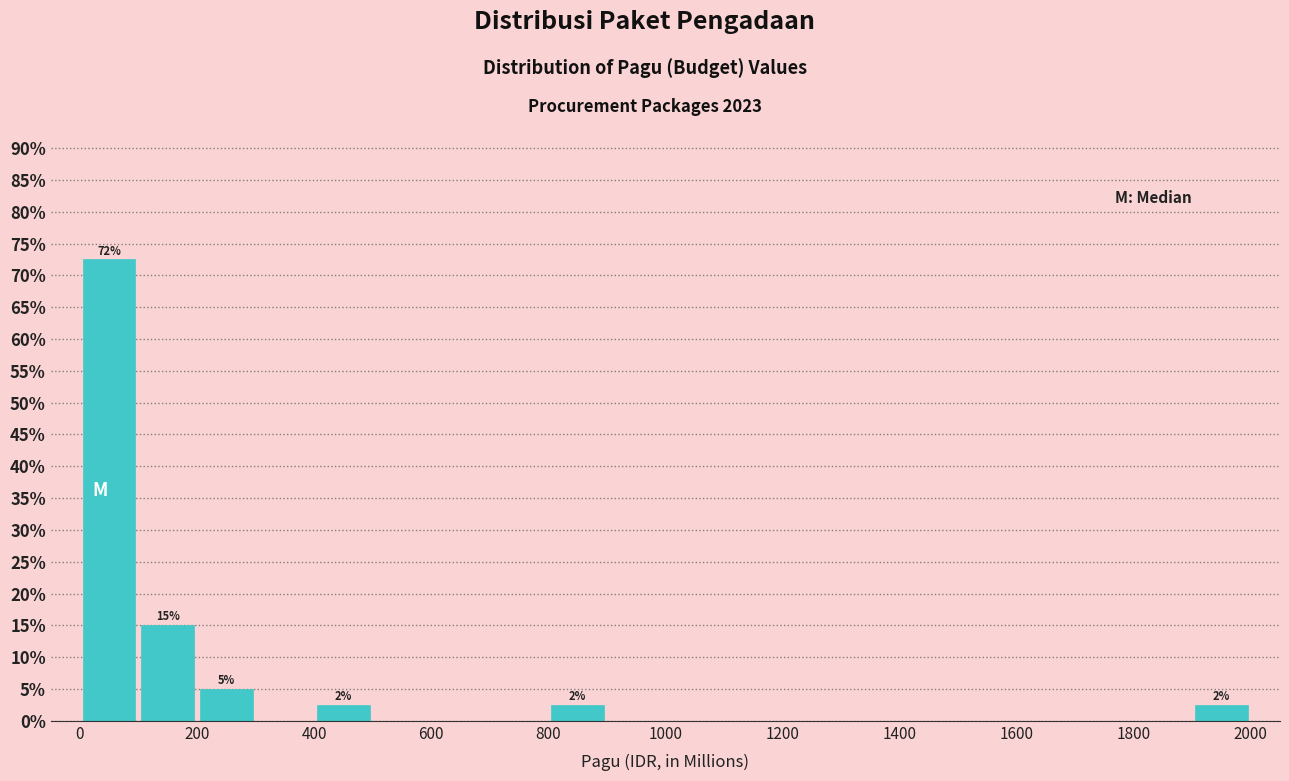

Over which range of the x-axis is the bar tallest?

0 to 100